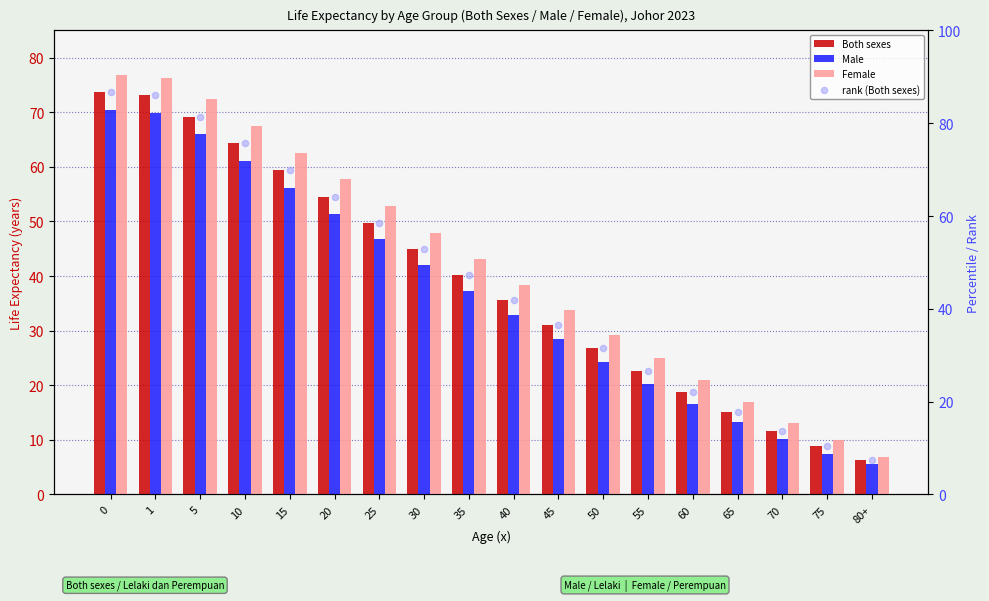

At how many categories does at least one series exceed 28?

12